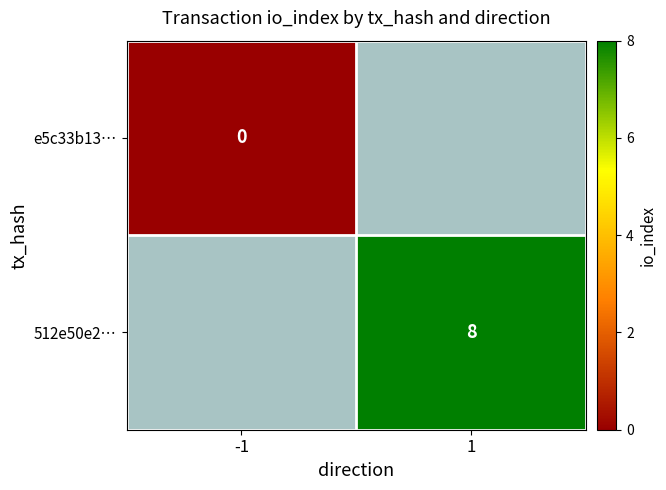

The value of 512e50e2… at 1 is 2.6. True or false?

False